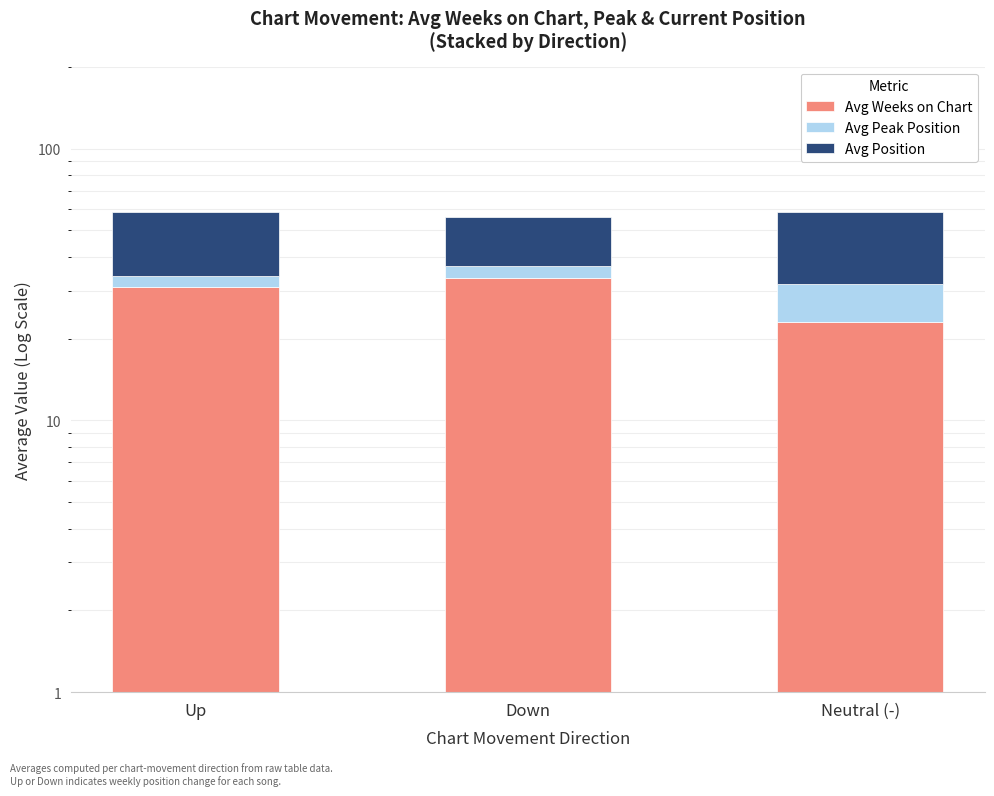

What is the maximum value for Avg Position?

26.8